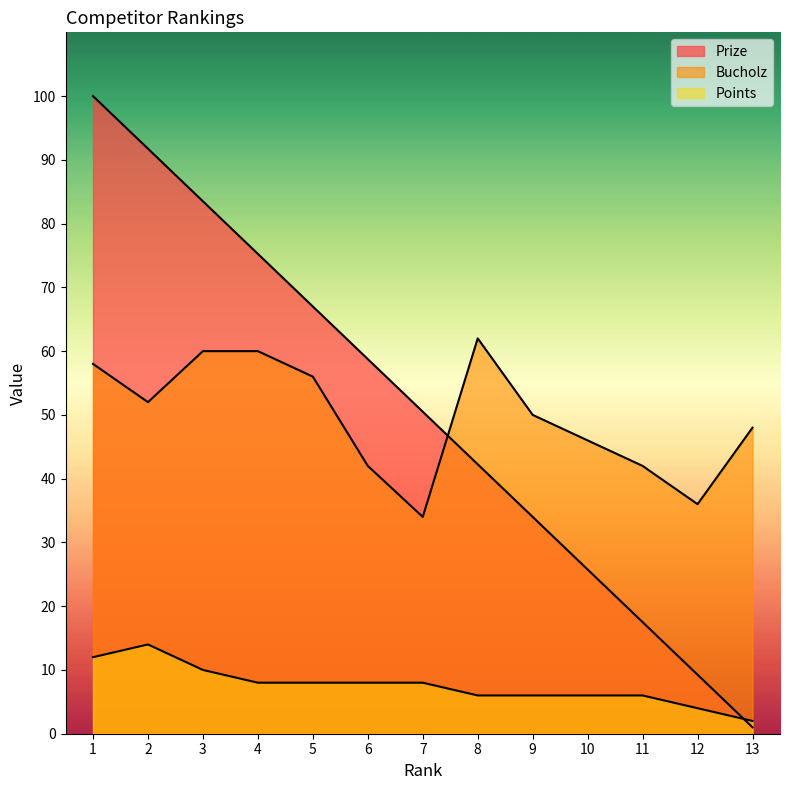

How many interior local peaks does the Points series have?

1